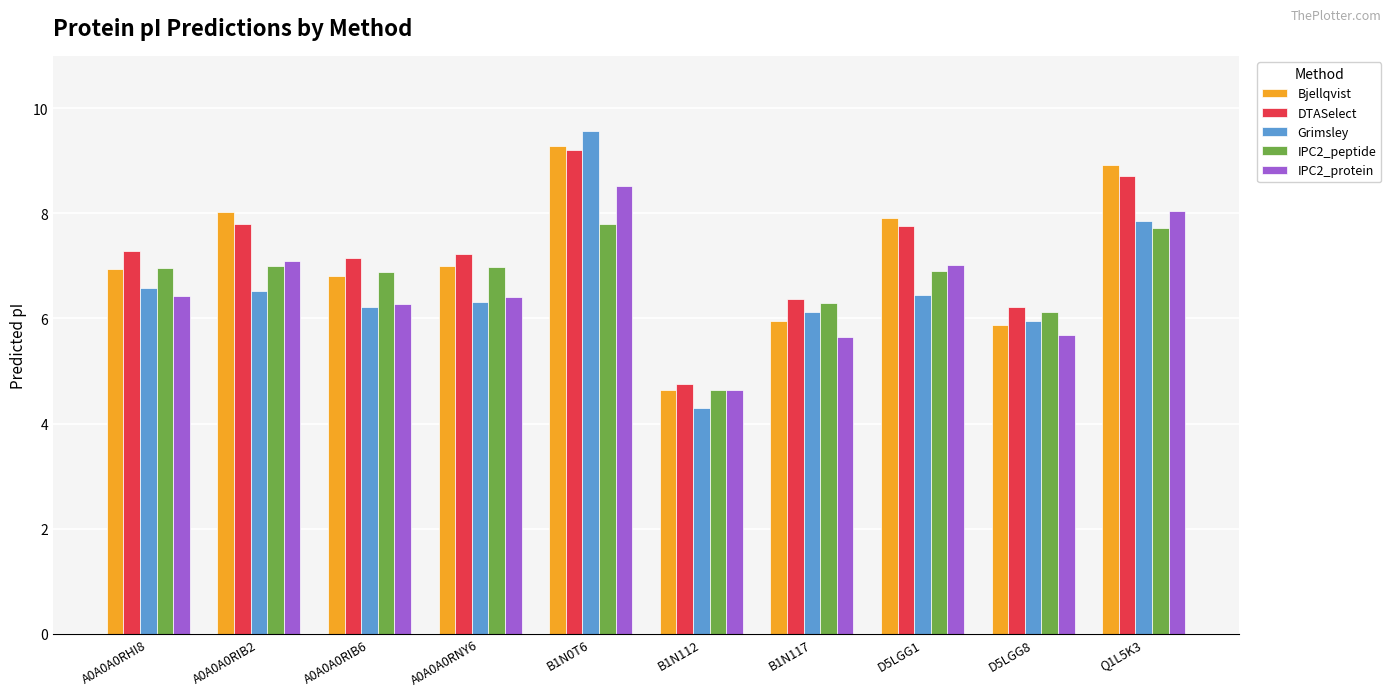

At which category is the sum across all series the highest?

B1N0T6